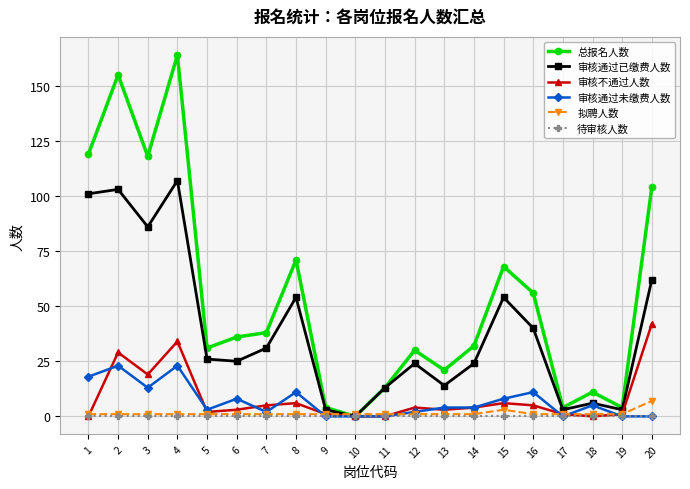

Reading left to right, list all the values displayed in this chart.

总报名人数: 1=119	2=155	3=118	4=164	5=31	6=36	7=38	8=71	9=4	10=0	11=13	12=30	13=21	14=32	15=68	16=56	17=4	18=11	19=4	20=104
审核通过已缴费人数: 1=101	2=103	3=86	4=107	5=26	6=25	7=31	8=54	9=3	10=0	11=13	12=24	13=14	14=24	15=54	16=40	17=3	18=6	19=3	20=62
审核不通过人数: 1=0	2=29	3=19	4=34	5=2	6=3	7=5	8=6	9=1	10=0	11=0	12=4	13=3	14=4	15=6	16=5	17=1	18=0	19=1	20=42
审核通过未缴费人数: 1=18	2=23	3=13	4=23	5=3	6=8	7=2	8=11	9=0	10=0	11=0	12=2	13=4	14=4	15=8	16=11	17=0	18=5	19=0	20=0
拟聘人数: 1=1	2=1	3=1	4=1	5=1	6=1	7=1	8=1	9=1	10=1	11=1	12=1	13=1	14=1	15=3	16=1	17=1	18=1	19=1	20=7
待审核人数: 1=0	2=0	3=0	4=0	5=0	6=0	7=0	8=0	9=0	10=0	11=0	12=0	13=0	14=0	15=0	16=0	17=0	18=0	19=0	20=0